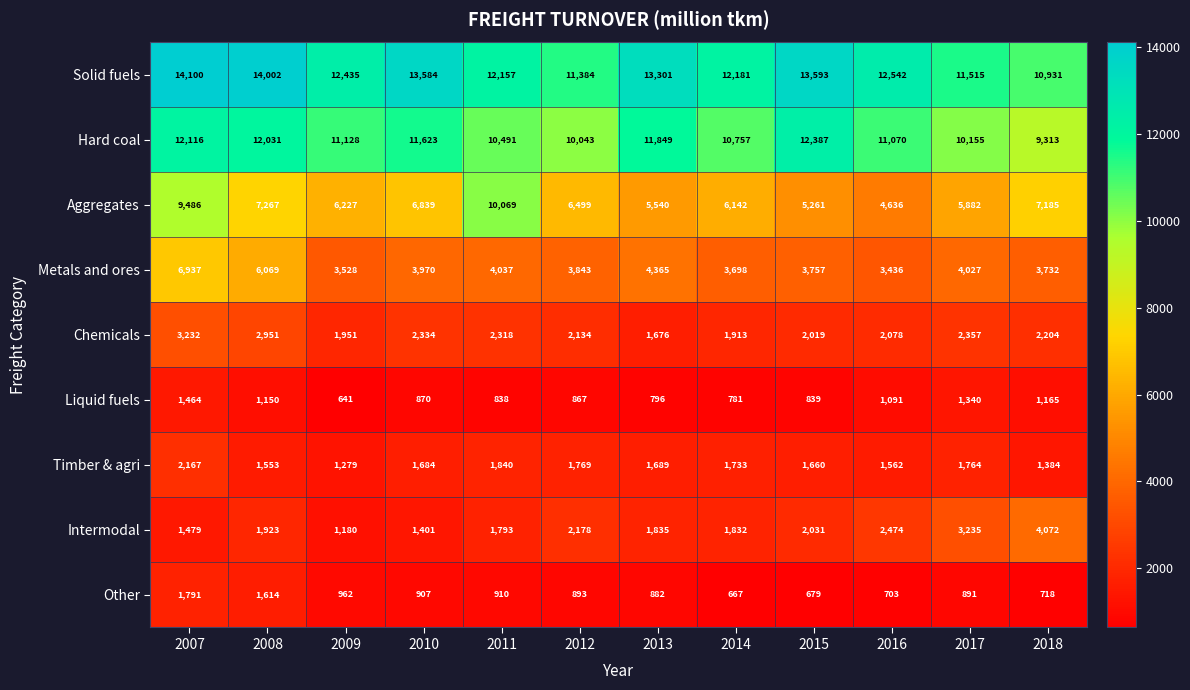

At which category is the sum across all series the highest?

2007